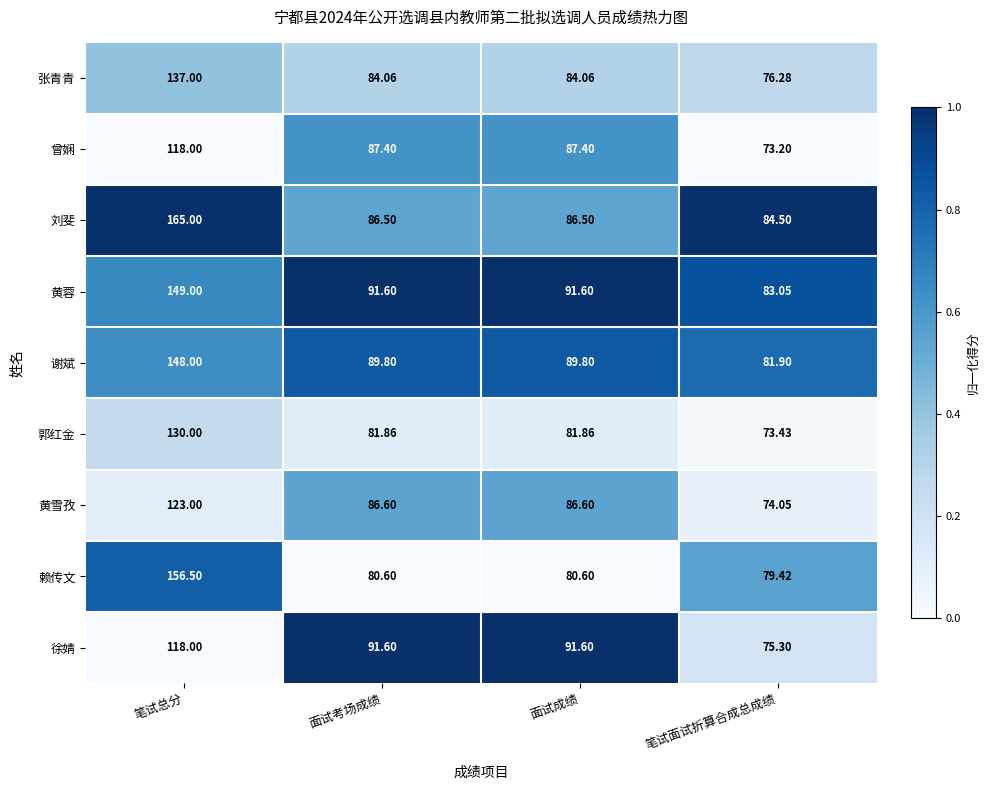

At which label does 刘斐 reach its peak?

笔试总分